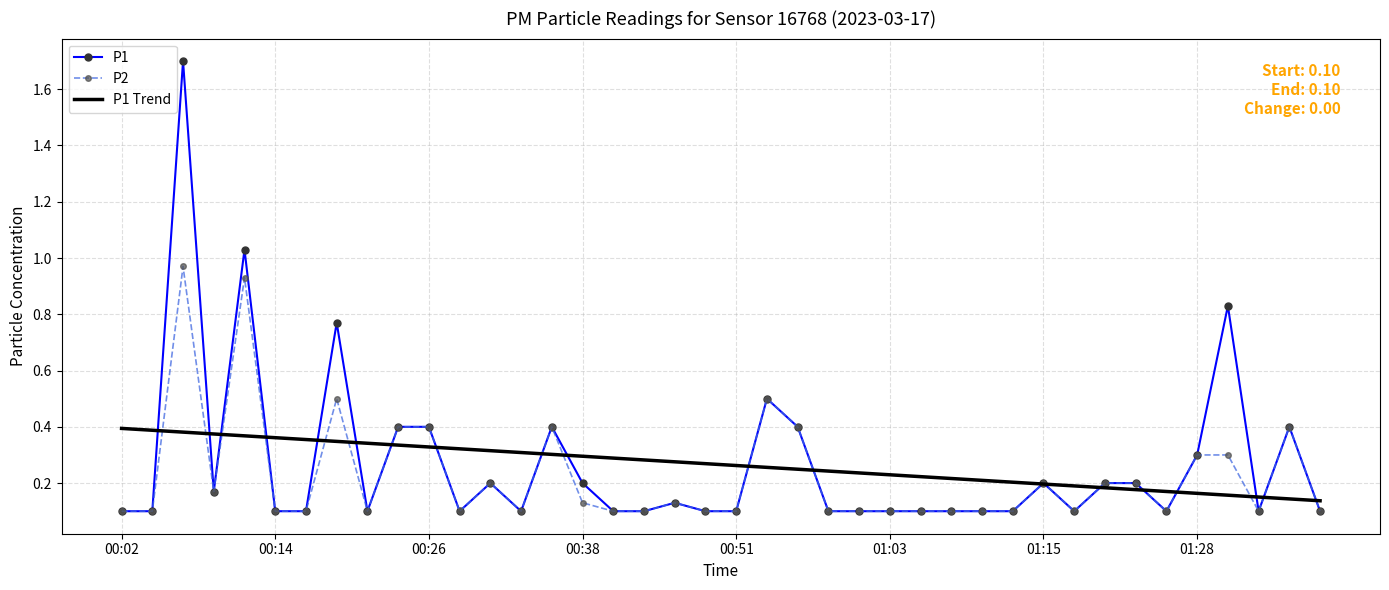

List the series in order of their peak value, highest first.

P1, P2, P1 Trend